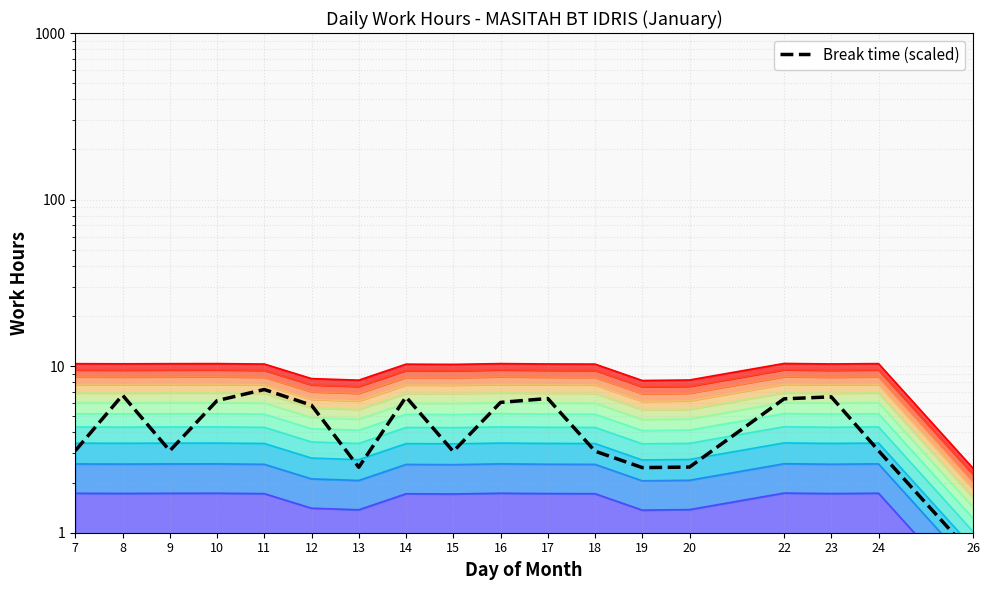

Which category has the lowest value across all series?

26